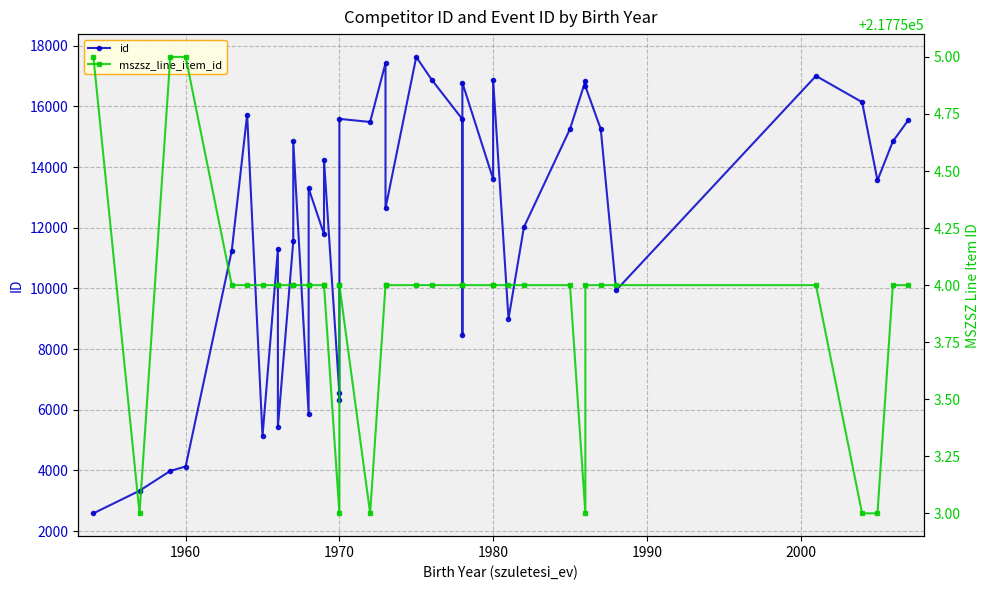

The value of id at 9 is 17589. True or false?

False